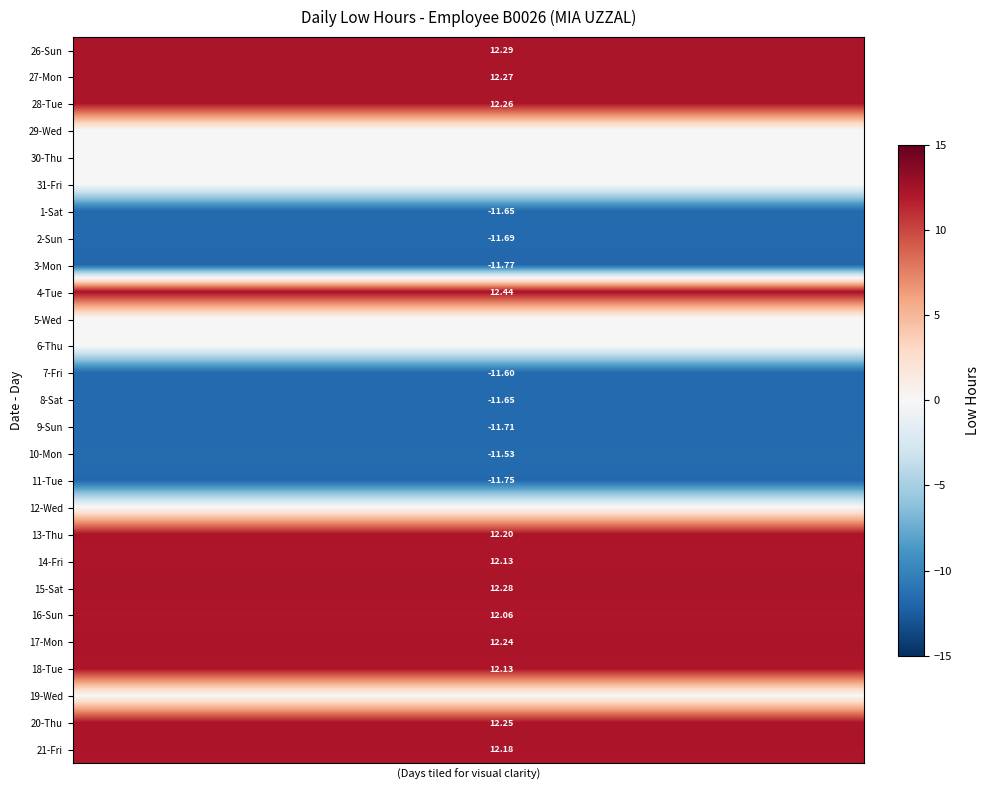

What is the maximum value for 17-Mon?

12.2